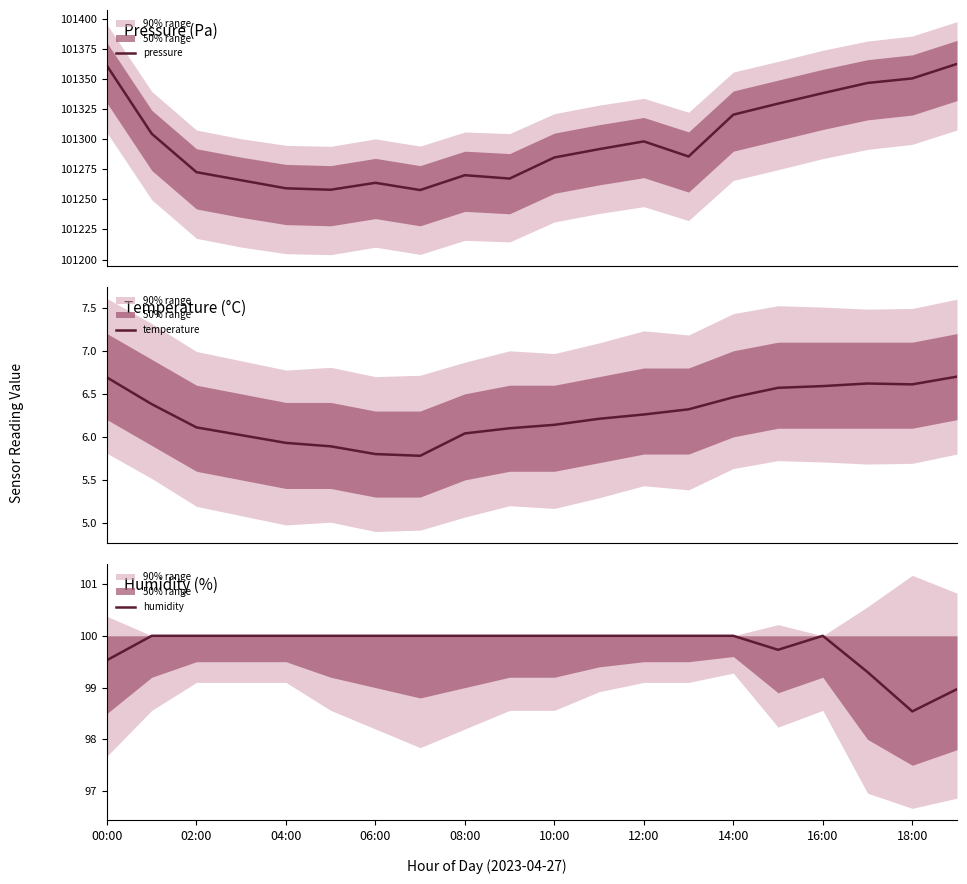

What is the spread (max minus min) of values at 15?

101322.9